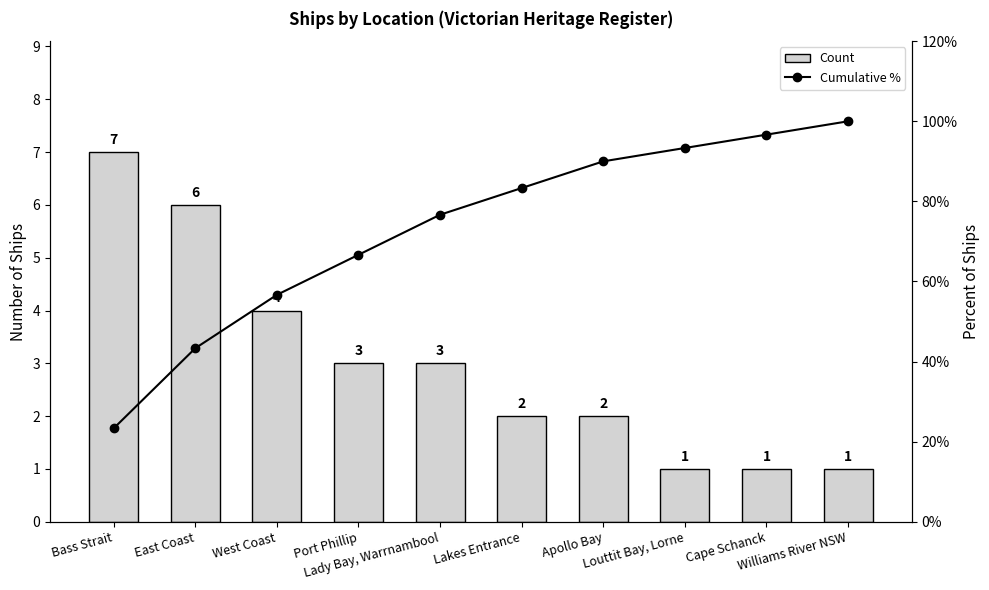

Reading left to right, transcribe all the data shown in this chart.

Count: 7.0	6.0	4.0	3.0	3.0	2.0	2.0	1.0	1.0	1.0
Cumulative %: 23.3	43.3	56.7	66.7	76.7	83.3	90.0	93.3	96.7	100.0